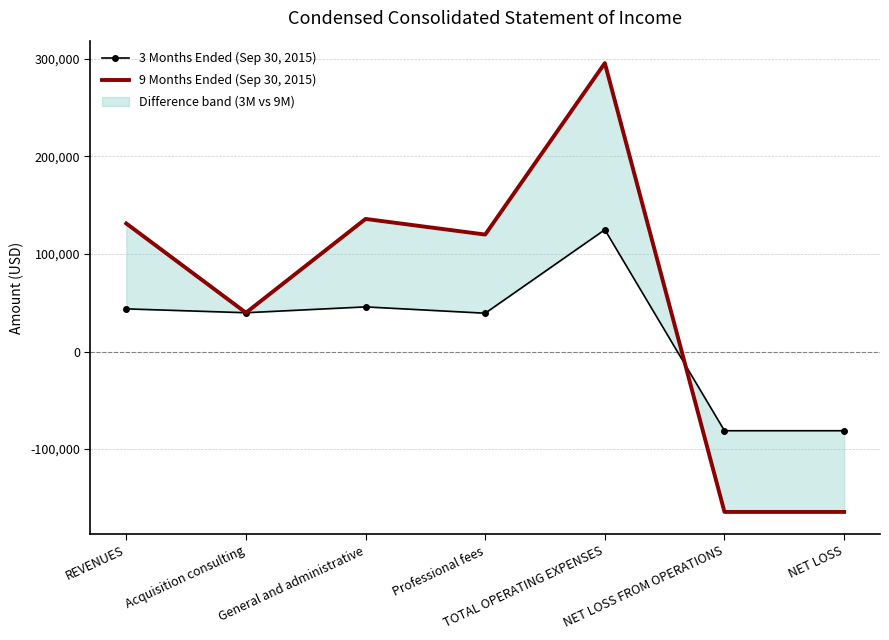

Where is the first local maximum for 9 Months Ended (Sep 30, 2015)?

General and administrative